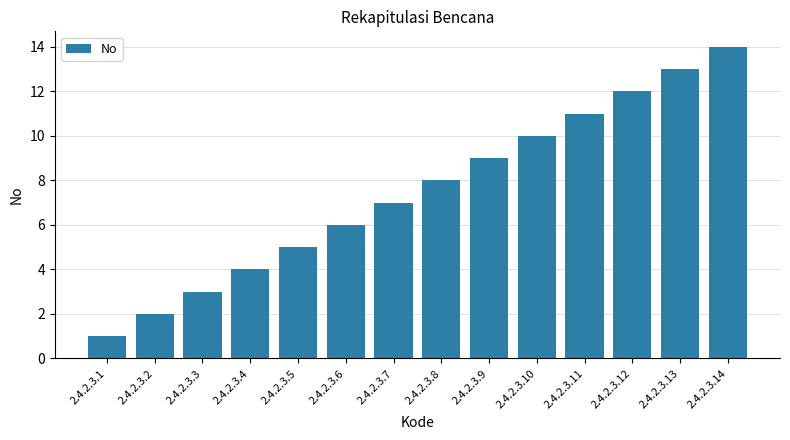

Which has a higher value, 2.4.2.3.2 or 2.4.2.3.5?

2.4.2.3.5